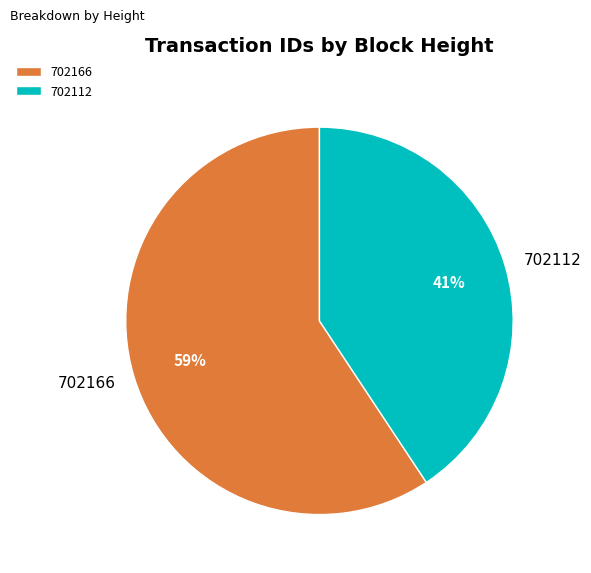

Which slice is the largest?

702166